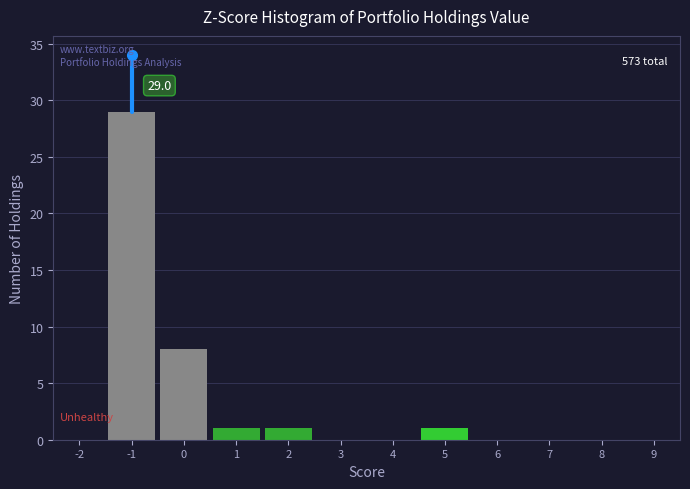

Reading left to right, extract all data points from this chart.

-2=0	-1=29	0=8	1=1	2=1	3=0	4=0	5=1	6=0	7=0	8=0	9=0